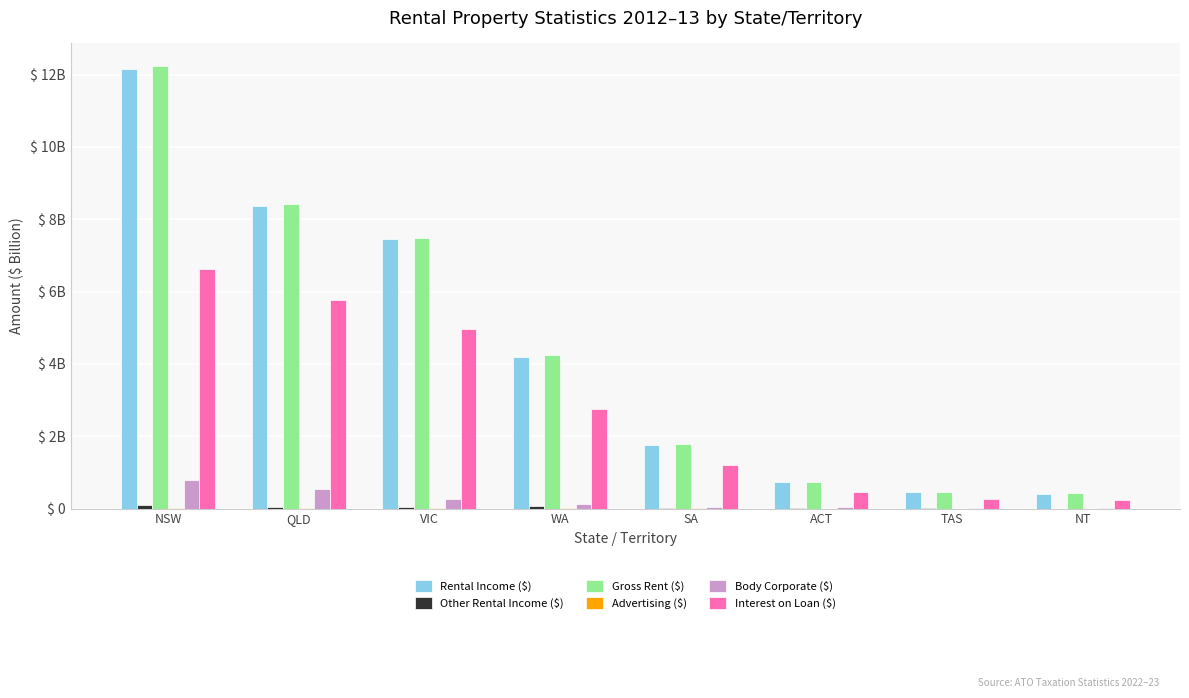

Where is Gross Rent ($) nearest to the value 6?

VIC